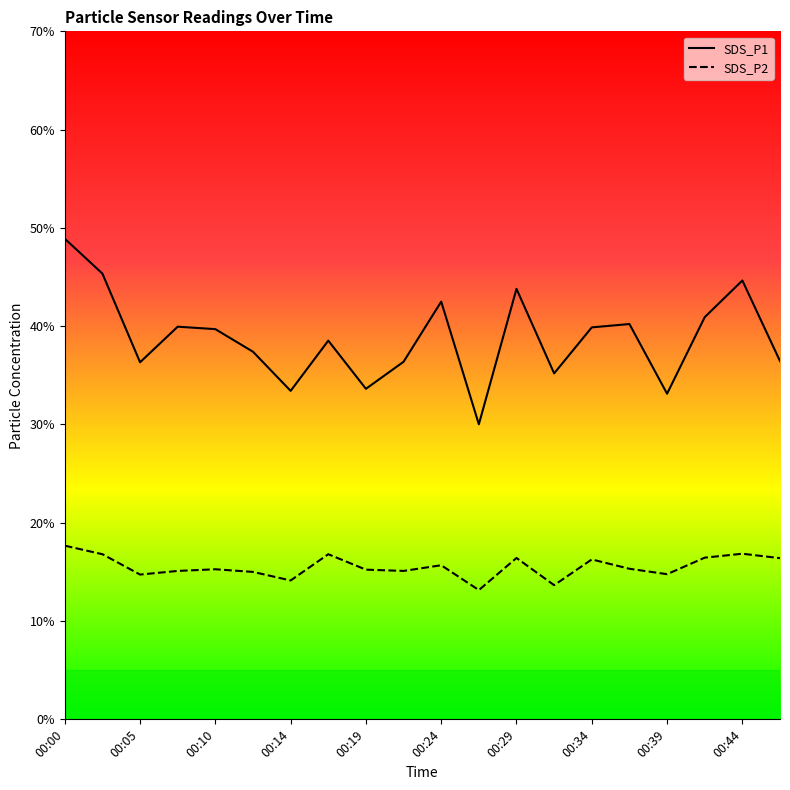

True or false: SDS_P1 has a value of 42.5 at 00:24.

True